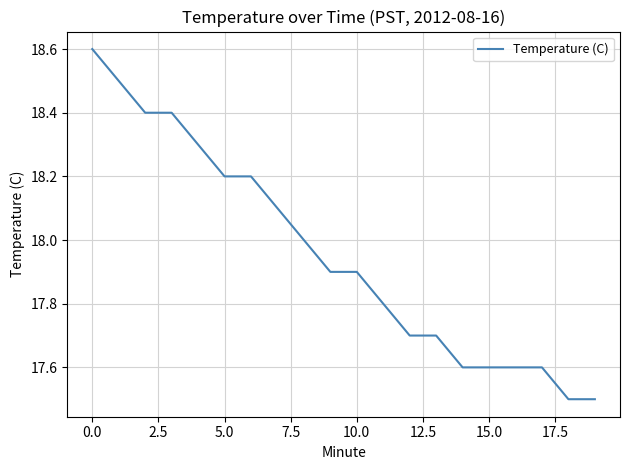

What is the difference between the maximum and minimum values?

1.1